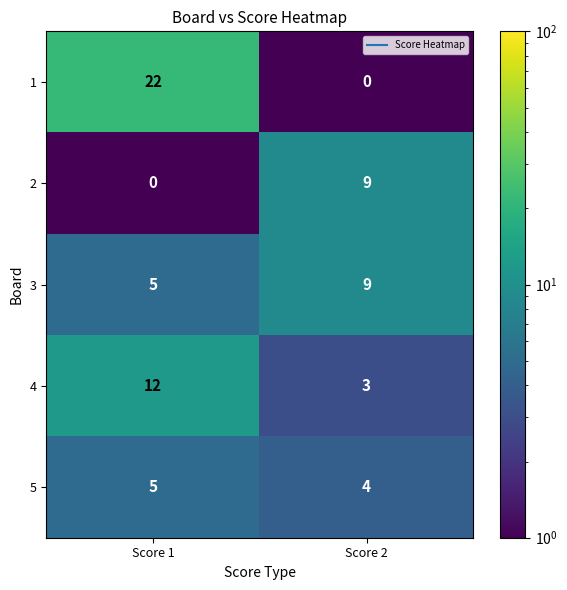

The 5 series shows 5 at Score 1. True or false?

True